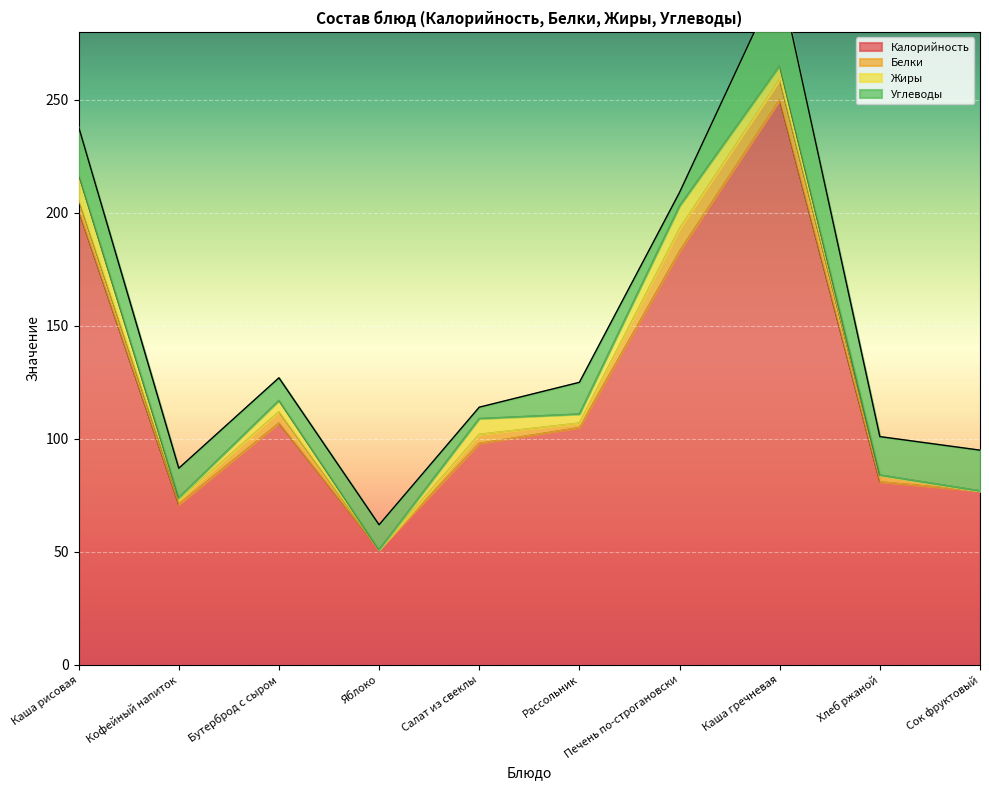

Which category has the lowest value in the Жиры series?

Яблоко